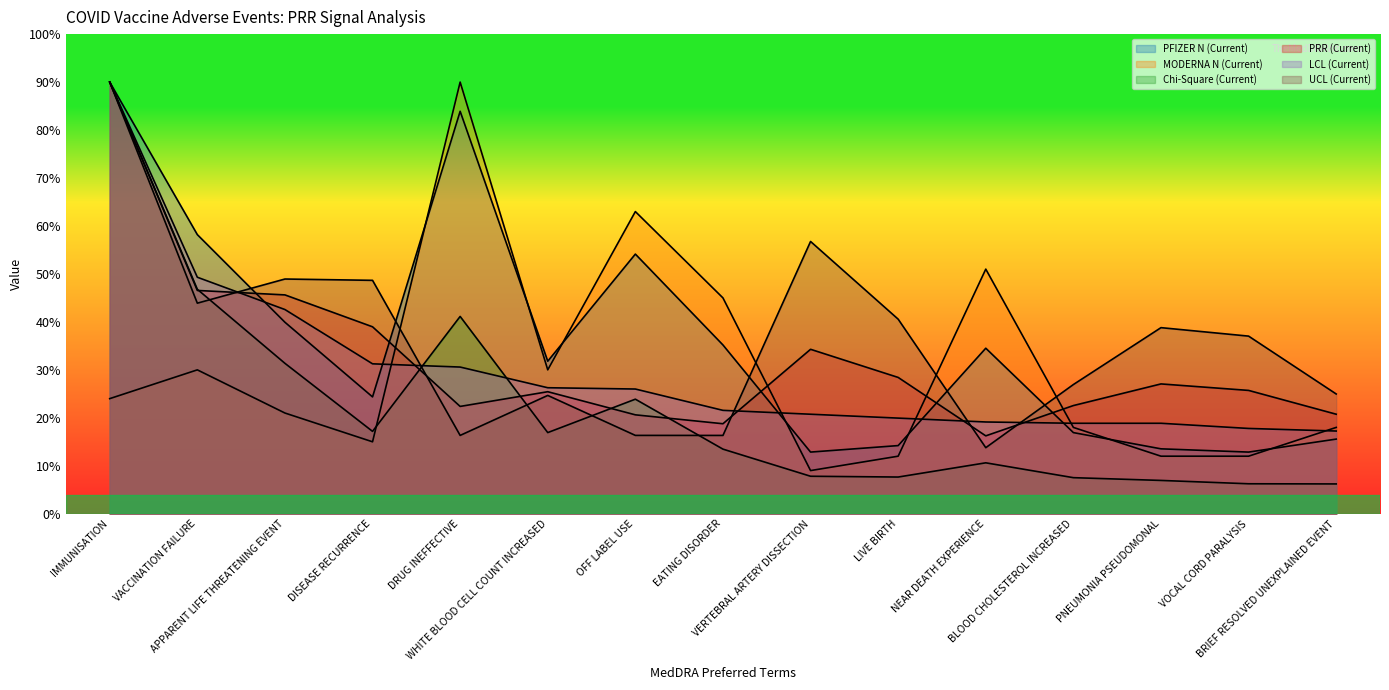

How many lines are shown in the chart?

6